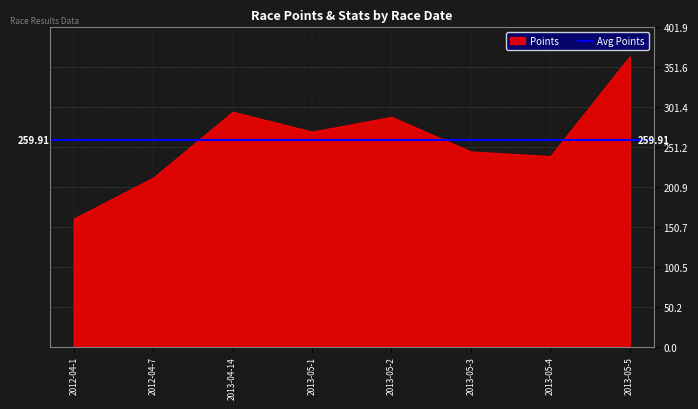

In Points, how many points are lower than both neighbors (excluding endpoints)?

2